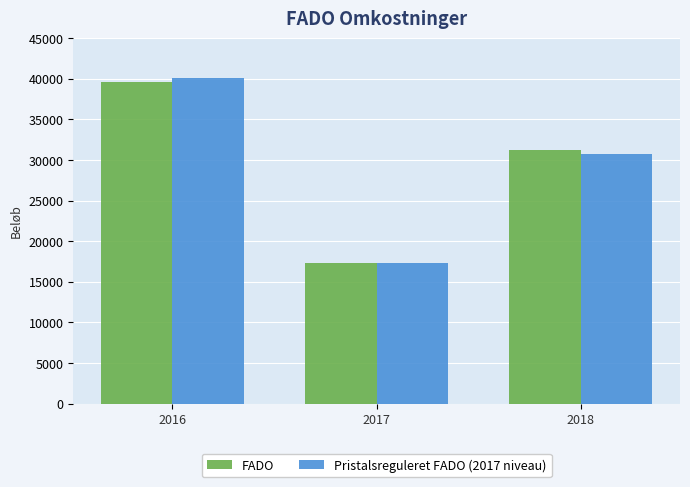

The Pristalsreguleret FADO (2017 niveau) series shows 40138.4 at 2016. True or false?

True